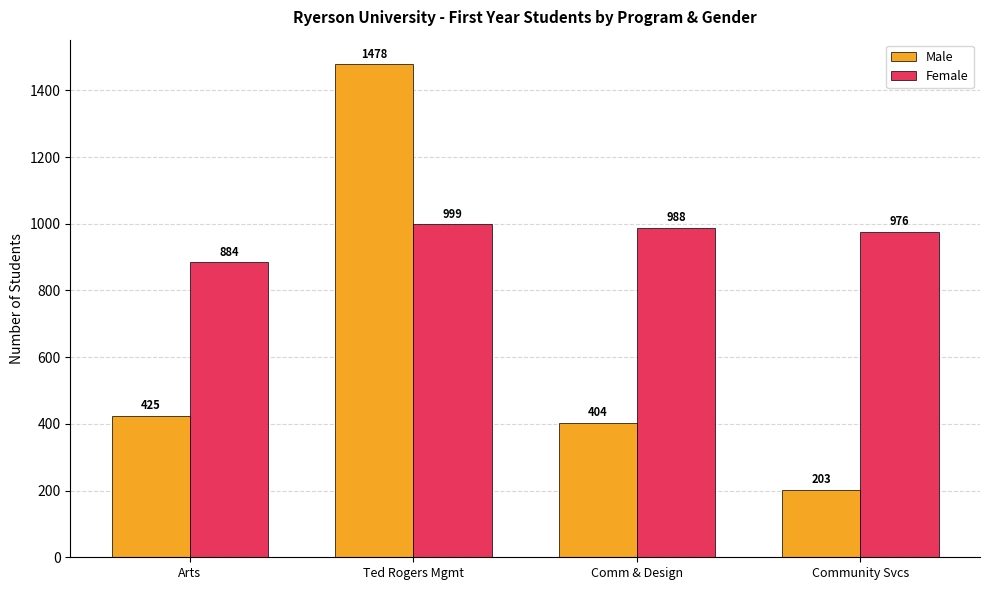

Read the Female value at Community Svcs.

976